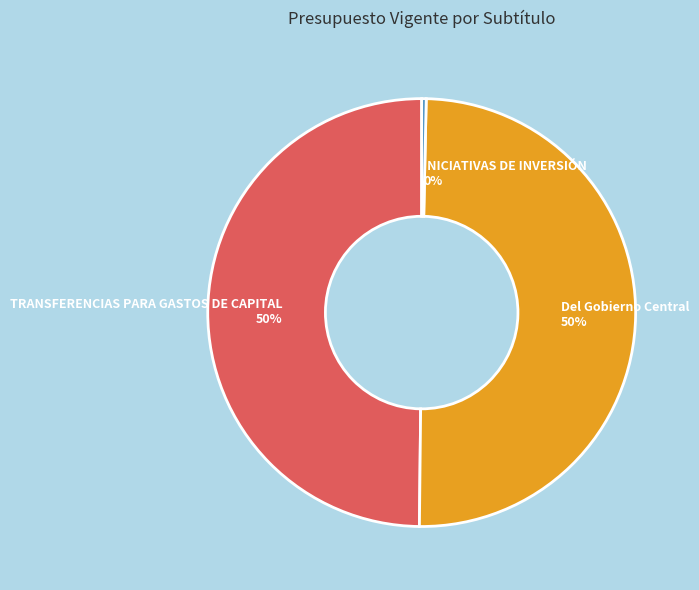

Count the number of slices in the pie.

3